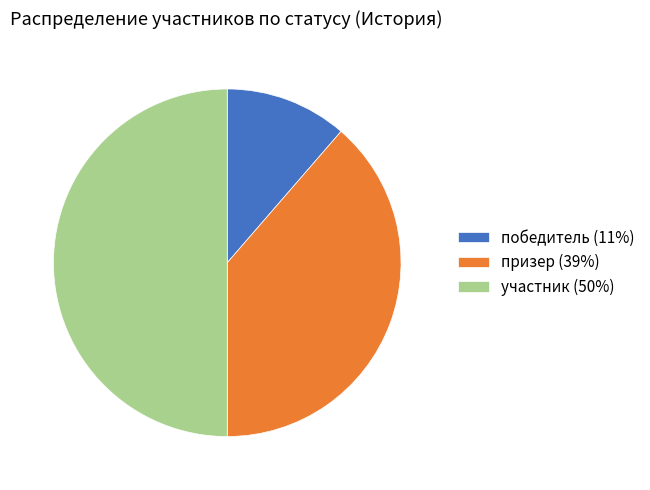

What is the ratio of the value at призер (39%) to the value at победитель (11%)?

3.4